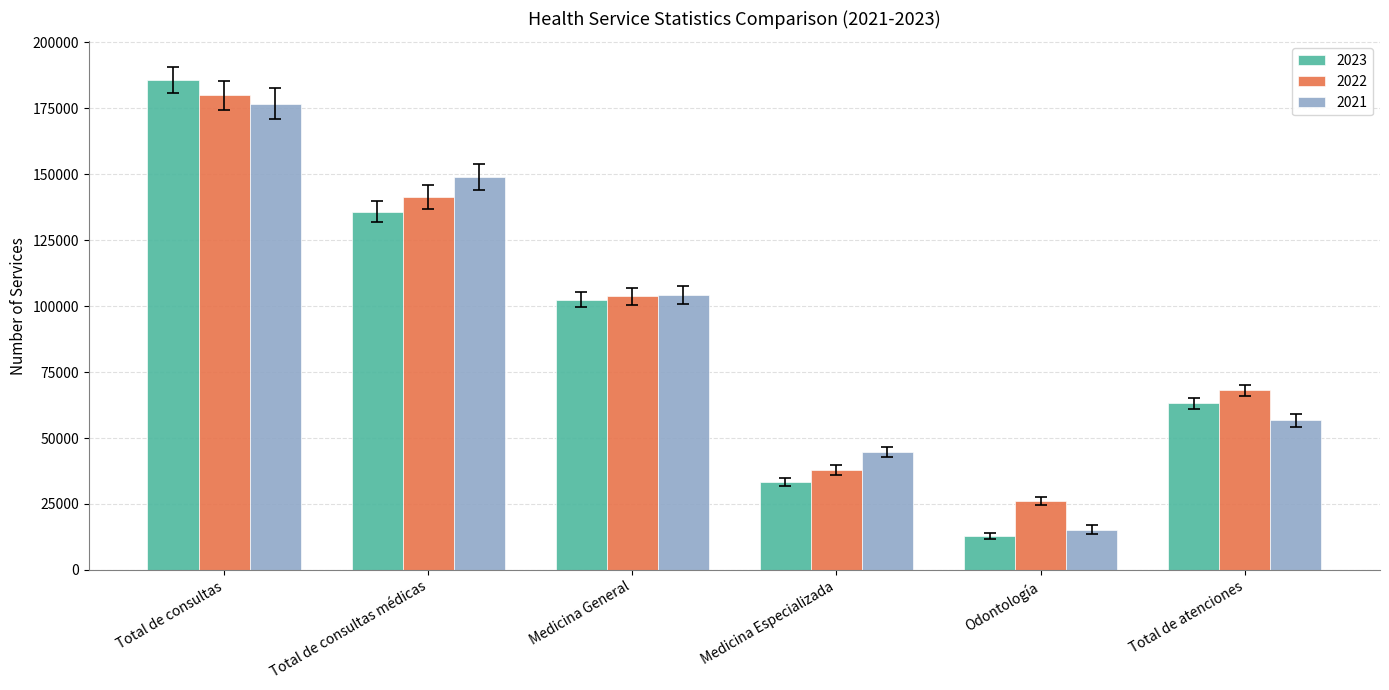

Which series changed the most between Total de consultas and Medicina General?

2023